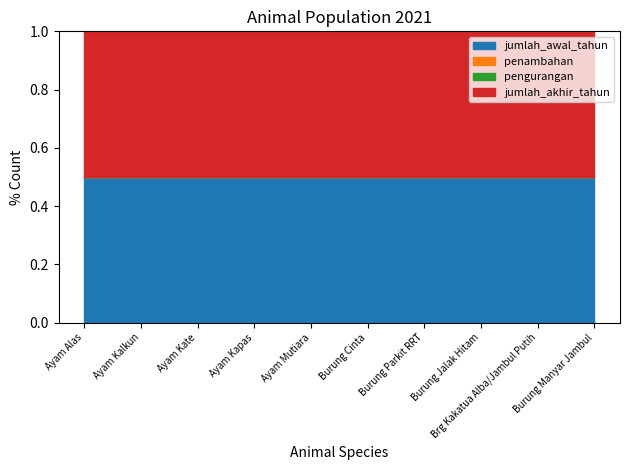

Rank the series by their maximum value, from highest to lowest.

jumlah_awal_tahun, jumlah_akhir_tahun, penambahan, pengurangan